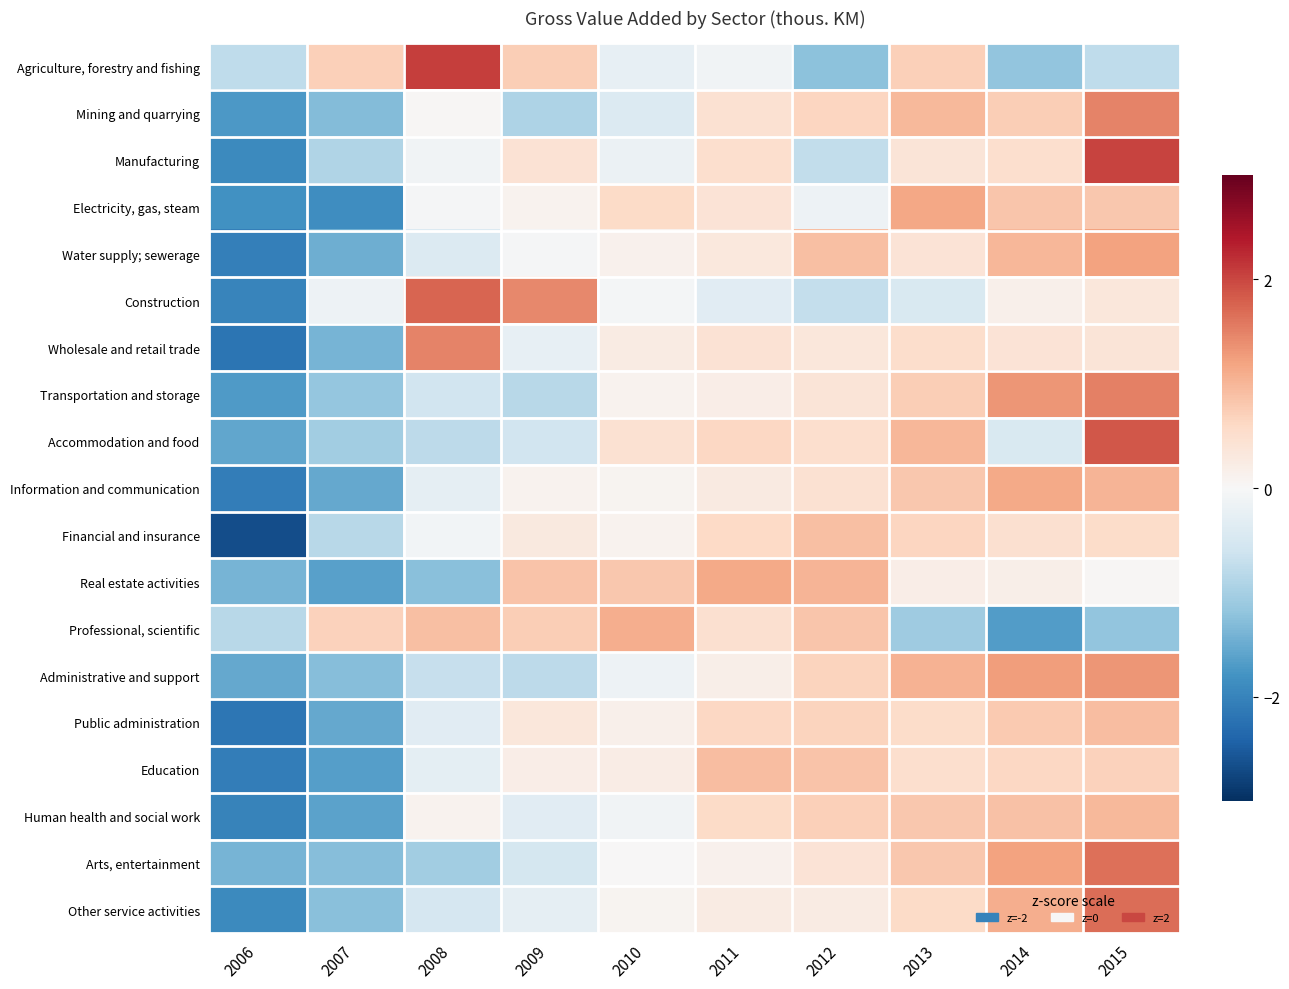

What is the smallest value displayed?

-2.7